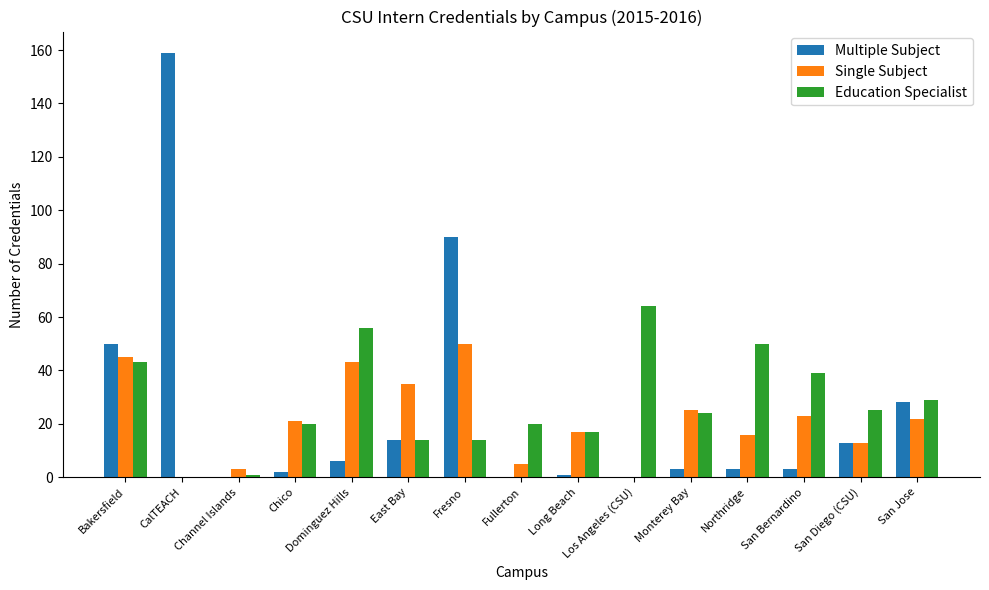

Which category has the highest value in the Education Specialist series?

Los Angeles (CSU)